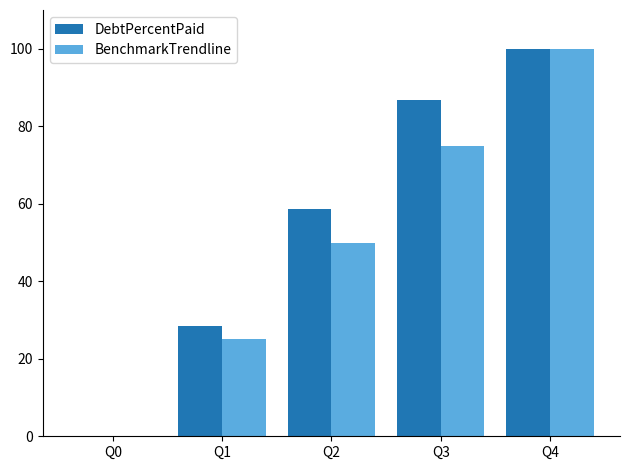

Between Q1 and Q2, which series saw the biggest shift?

DebtPercentPaid